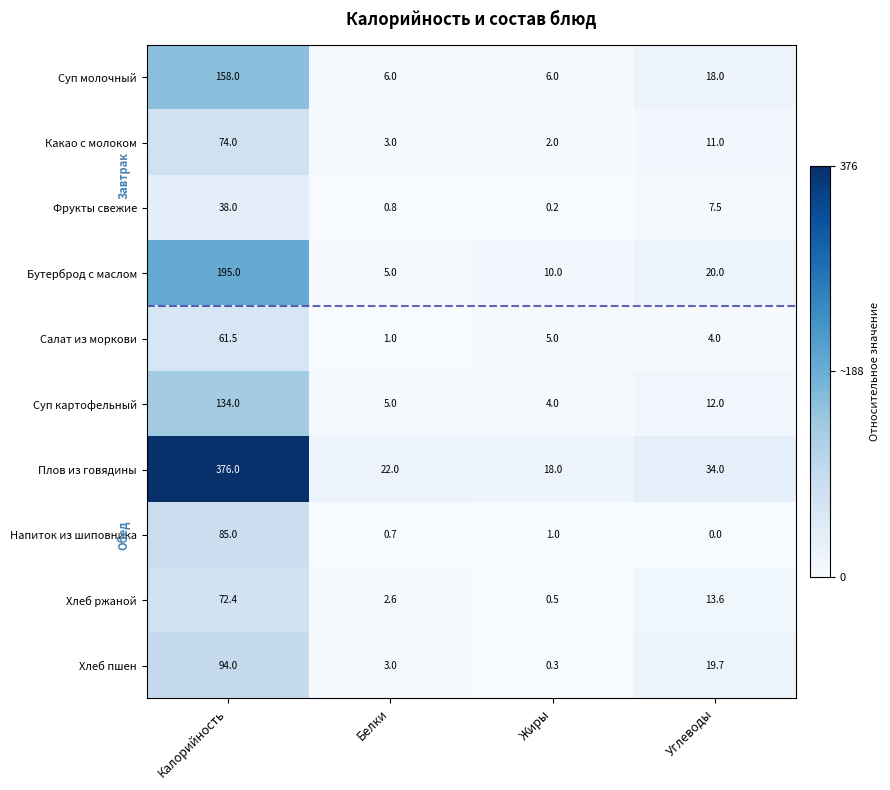

What value does the Напиток из шиповника series have at Калорийность?

85.0